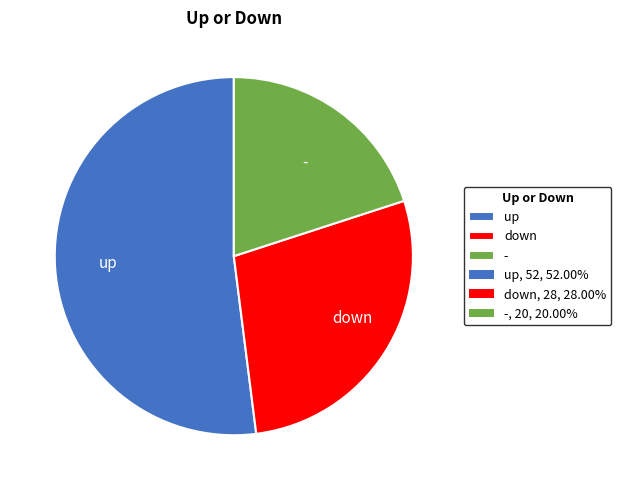

Which category has the smallest portion of the pie?

-